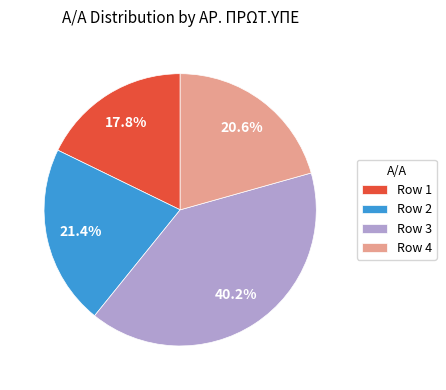

Combined, what portion of the pie is Row 4 and Row 1?

38.4%